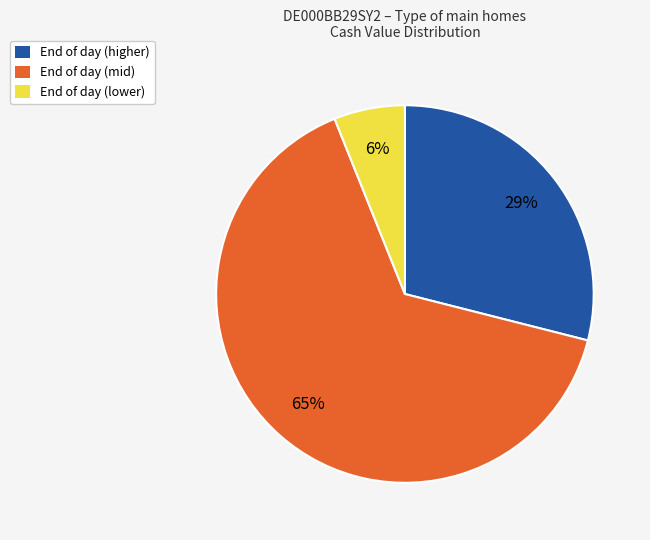

What percentage is the End of day (mid) slice, to the nearest percent?

65%